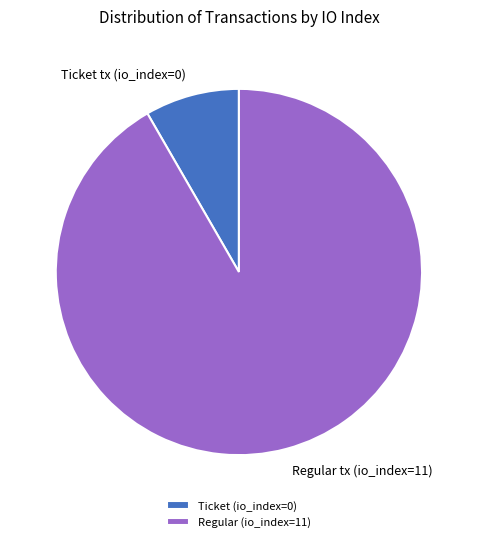

Is the sum of Ticket tx (io_index=0) and Regular tx (io_index=11) greater than half?

Yes